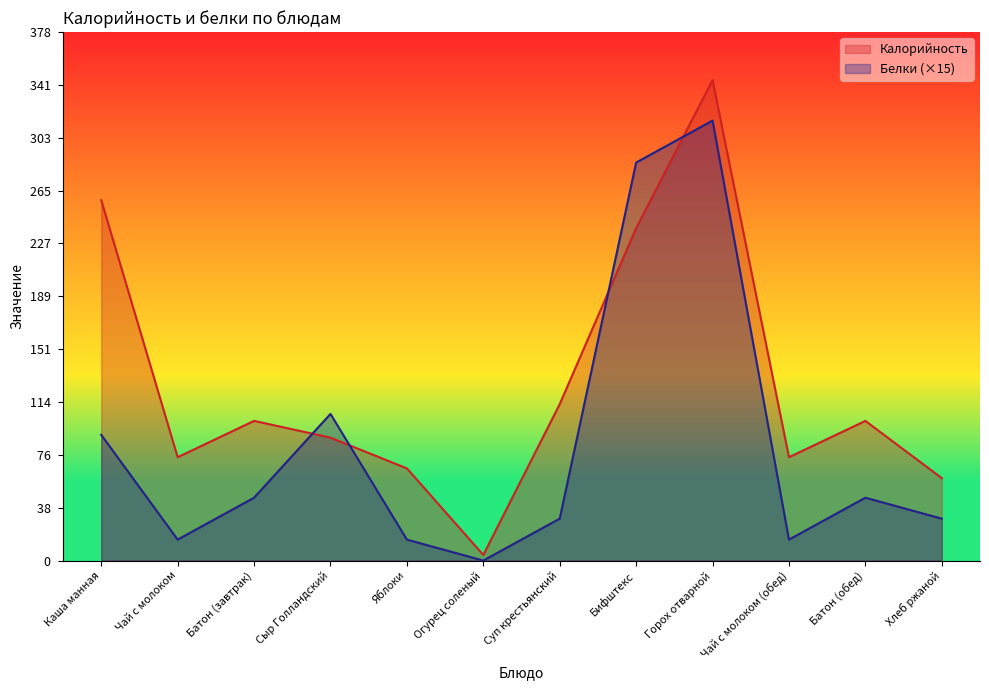

What value does the Белки series have at Батон (завтрак), to the nearest 5?

45